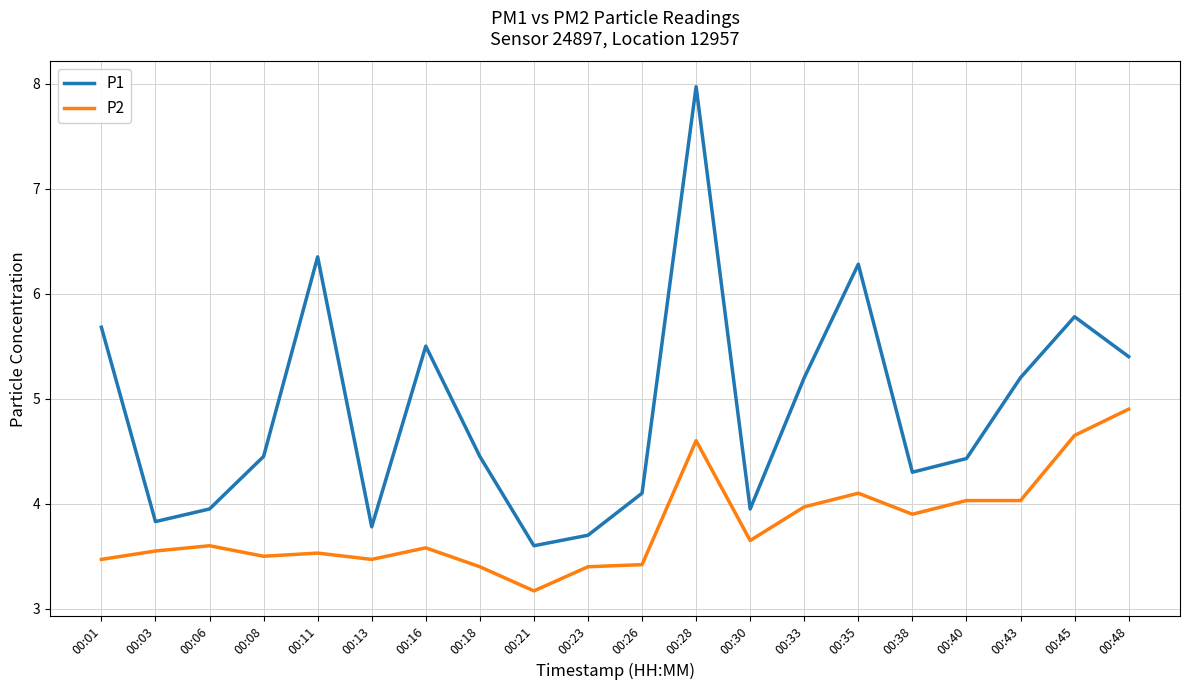

Is it true that P2 equals 4.0 at 00:33?

True